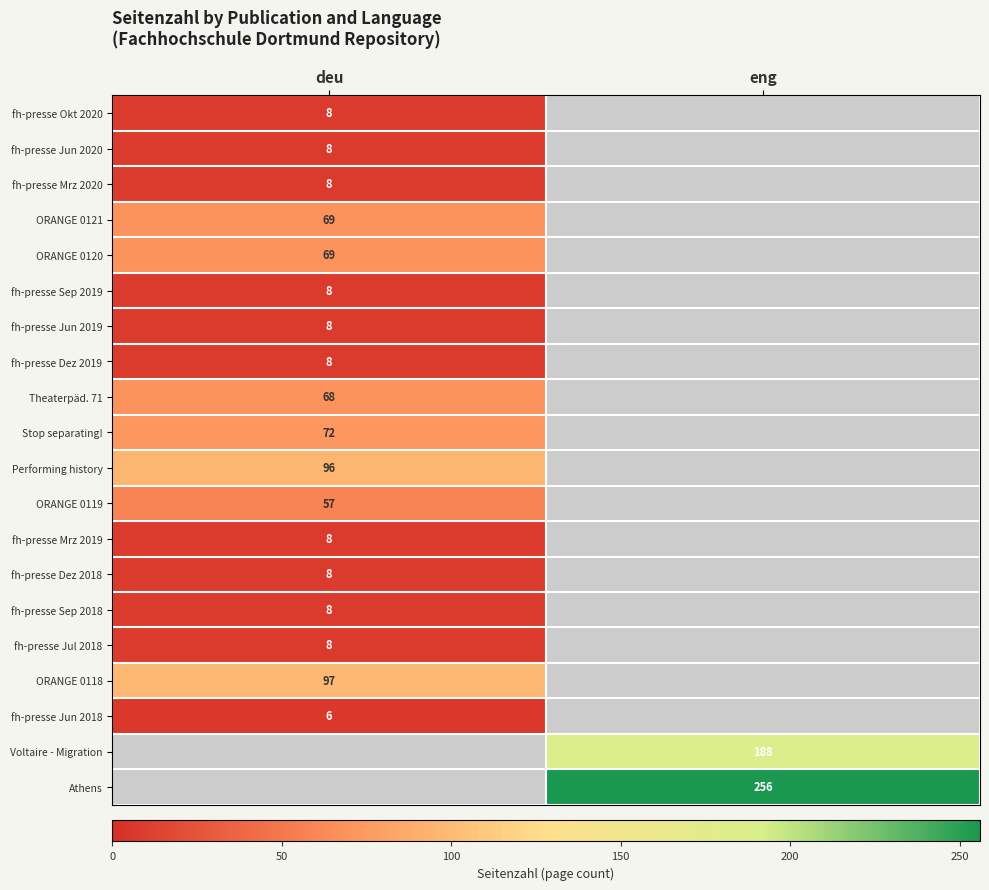

Between eng and deu, which is larger?

deu